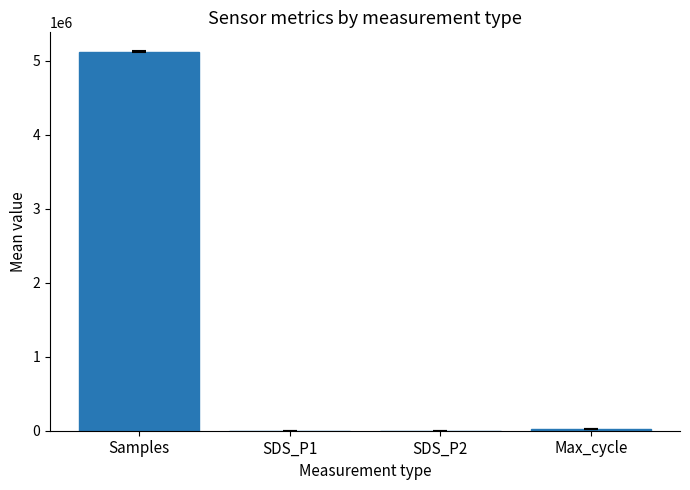

What is the approximate value at Max_cycle?

20517.7